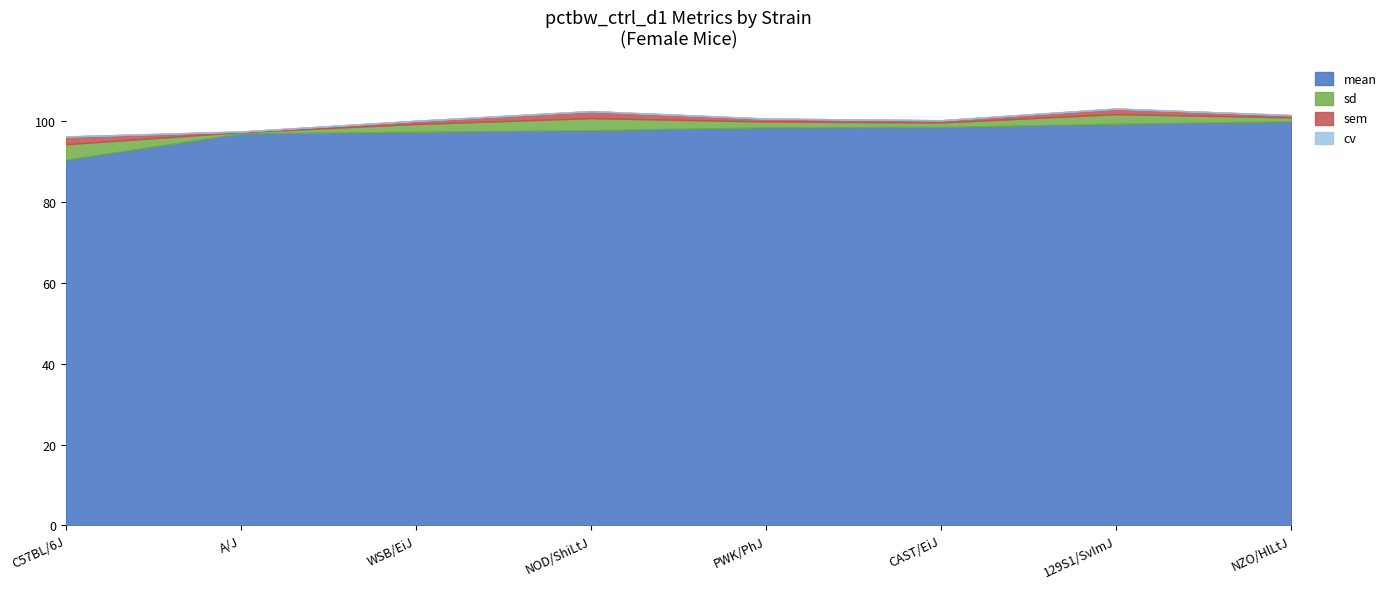

Between WSB/EiJ and PWK/PhJ, which series saw the biggest shift?

mean